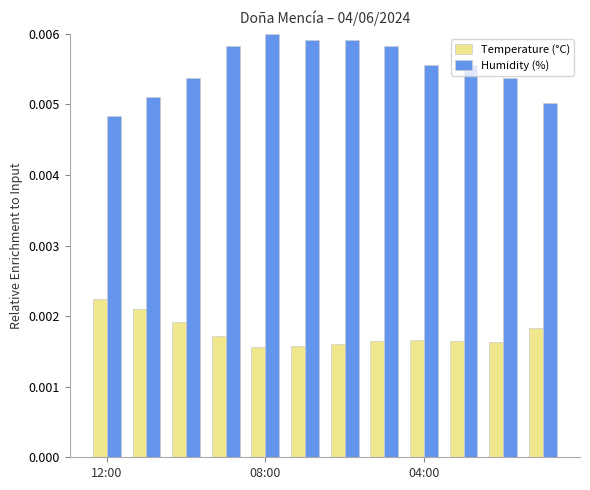

List the series in order of their overall mean, lowest first.

Temperature (°C), Humidity (%)